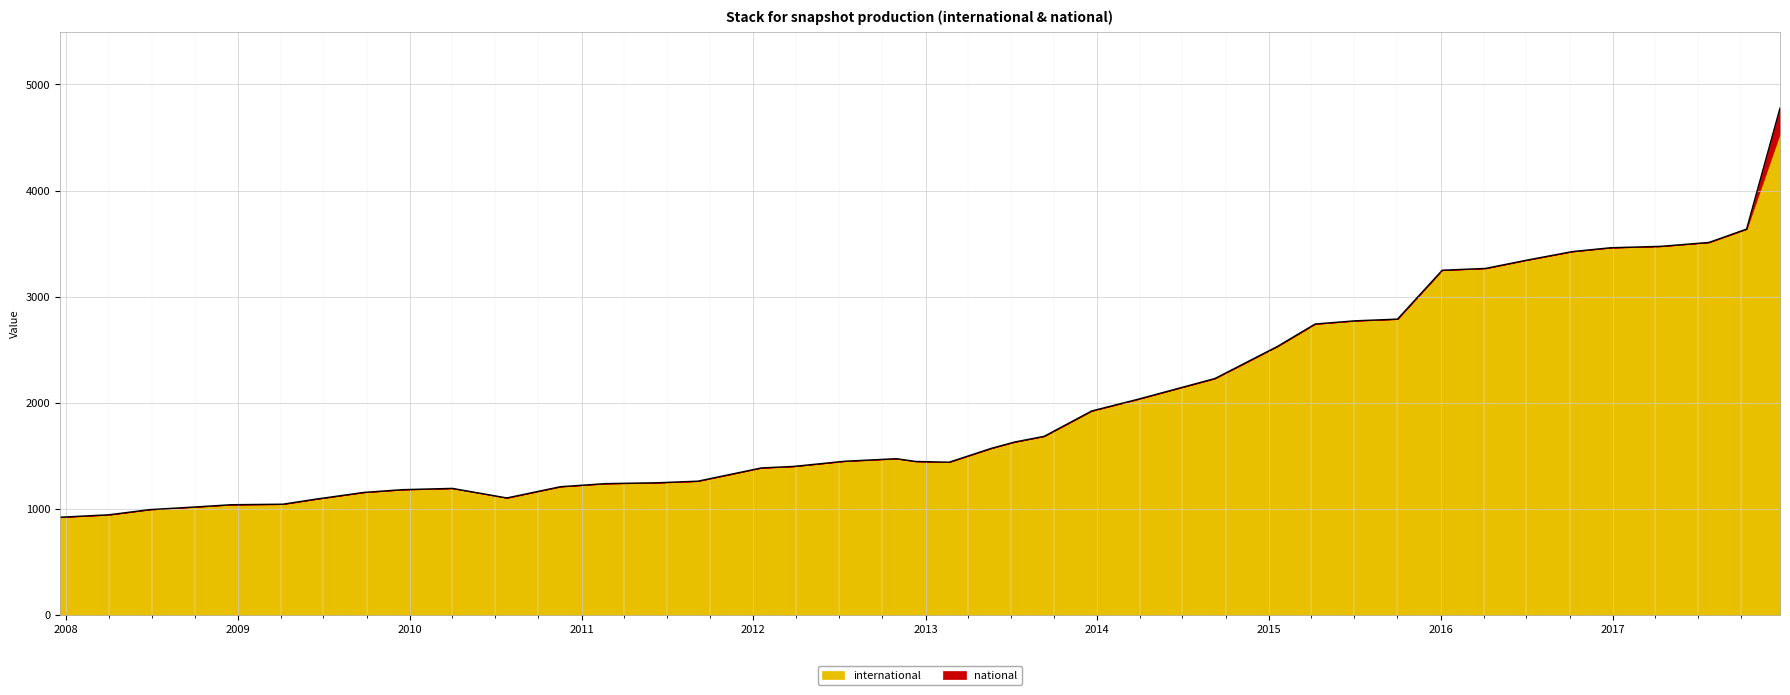

What is the difference between the maximum and second lowest values?

3835